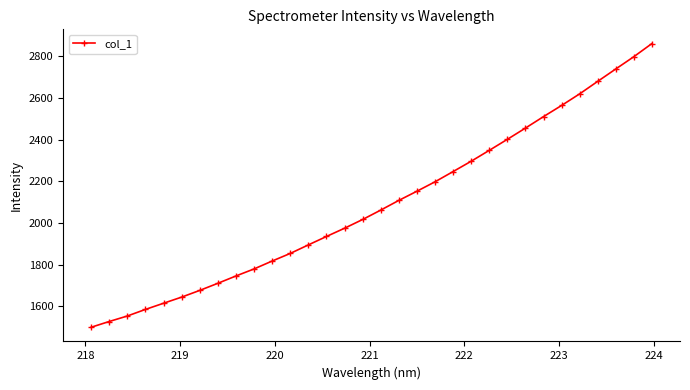

What is the difference between the maximum and minimum values?

1361.4